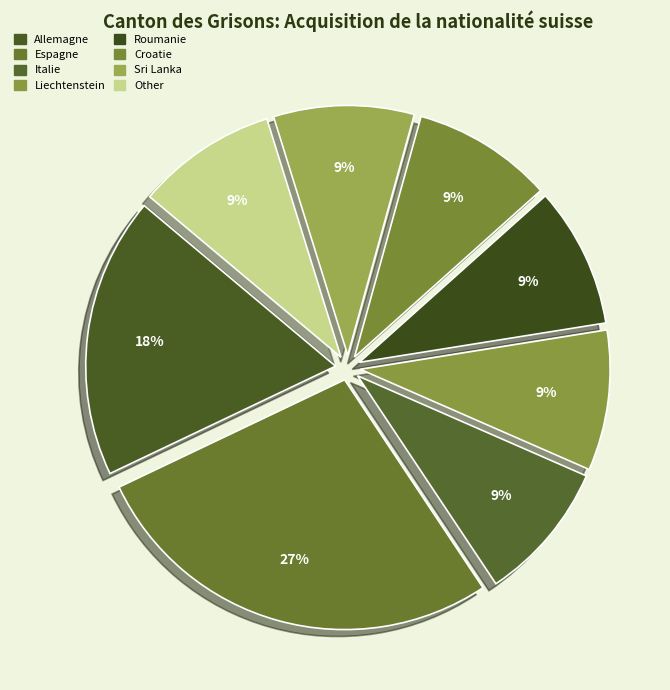

To the nearest percent, what portion does Italie represent?

9%